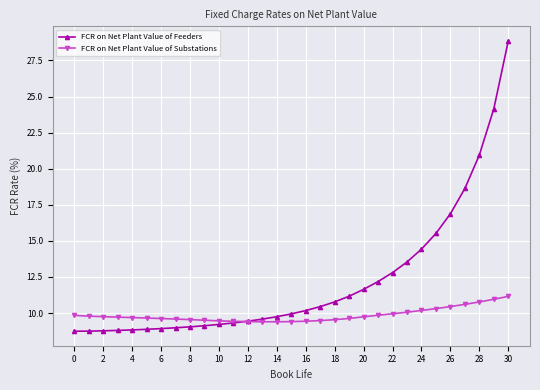

What is the value of the FCR on Net Plant Value of Substations point at the 15th from the left?

9.4